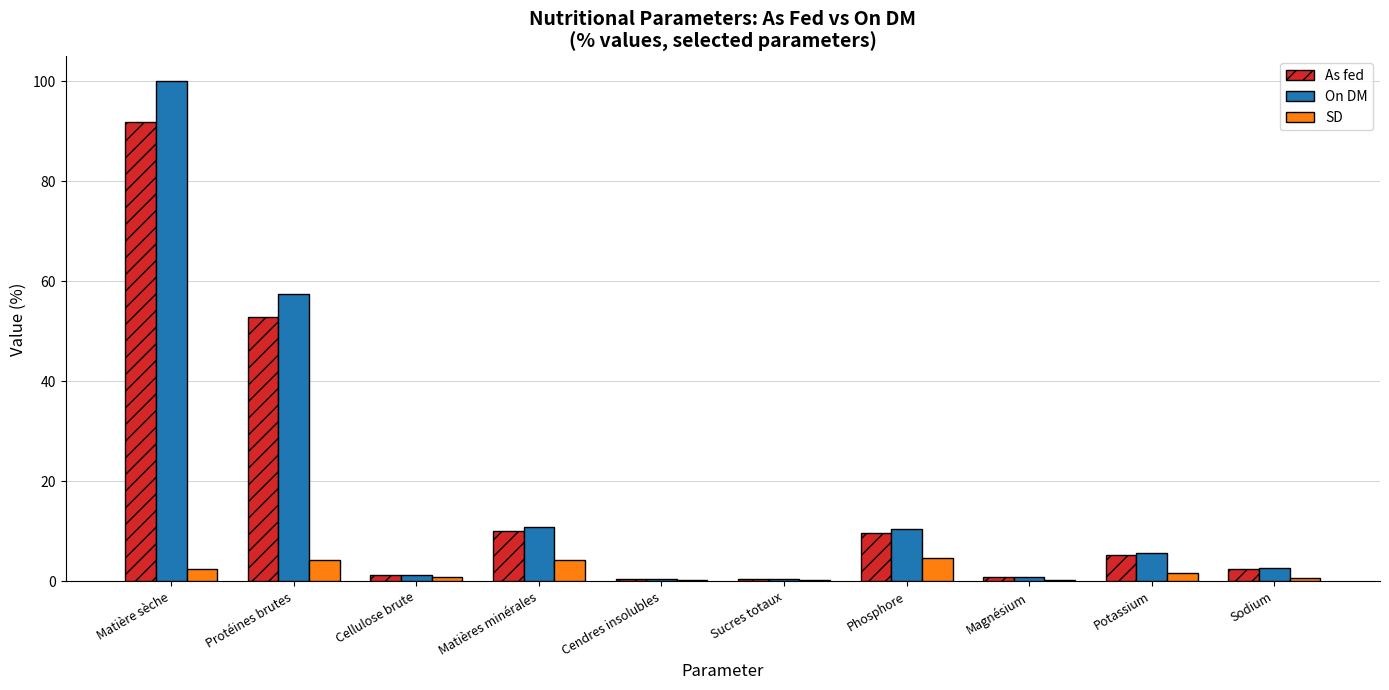

Between Protéines brutes and Cendres insolubles, which series saw the biggest shift?

On DM